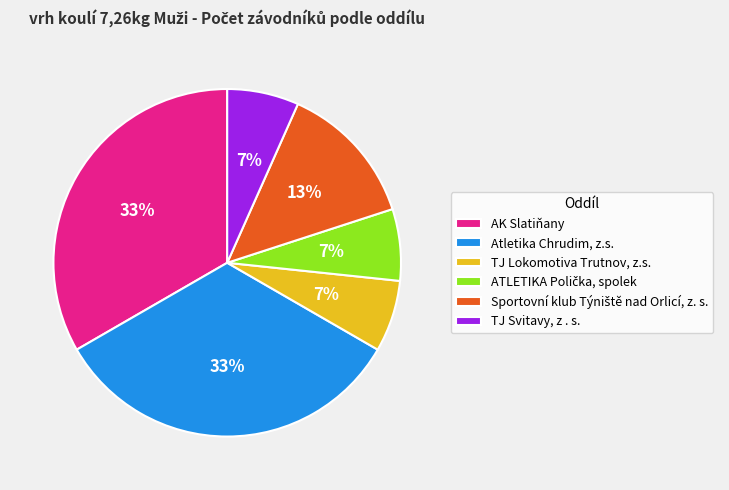

The TJ Svitavy, z . s. slice represents 7% of the pie. True or false?

True